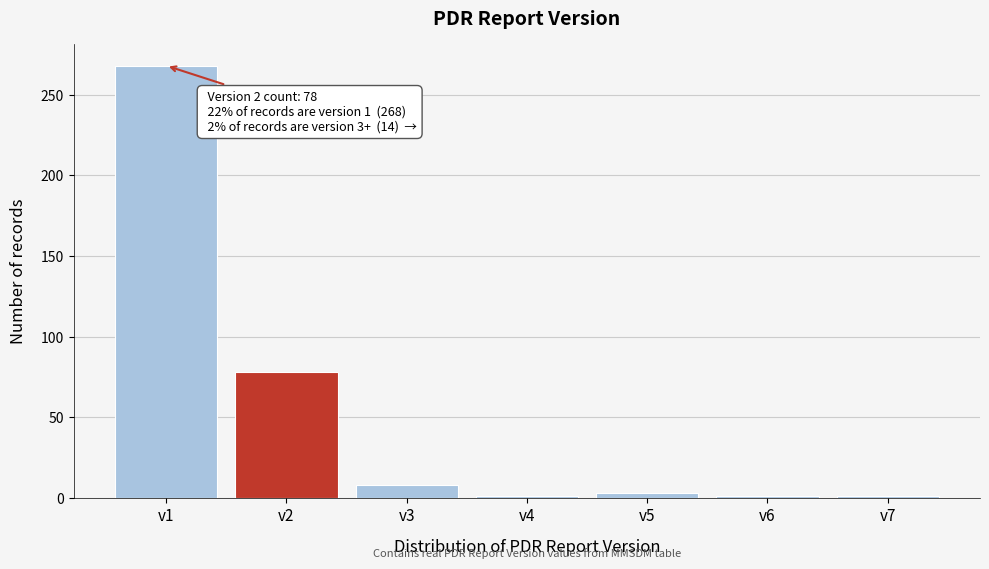

Reading left to right, transcribe all the data shown in this chart.

268	78	8	1	3	1	1